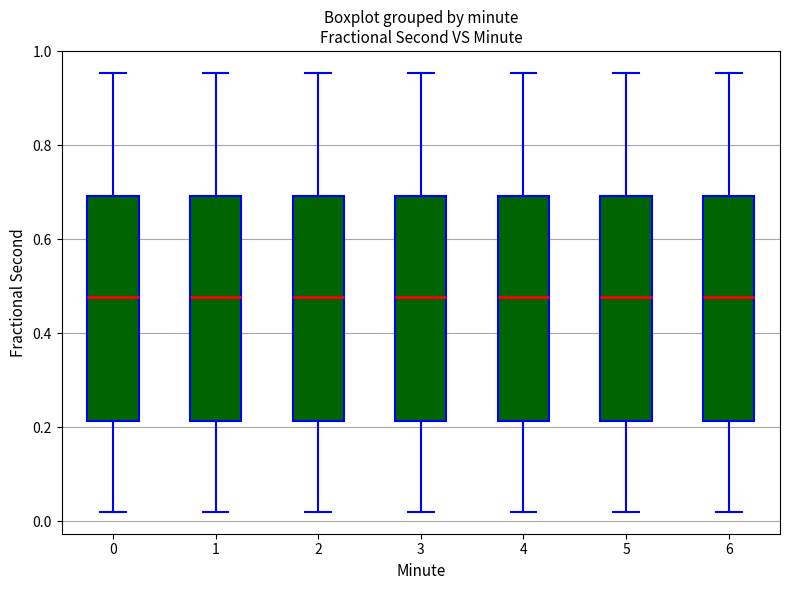

Reading left to right, read every box against the y-axis: the position of its median line, the range the box covers, and the ends of its whiskers. The values are not printed on the chart, so give them approximately, as read against the axis.

0: median 0.48, box 0.22 to 0.70, whiskers 0.02 to 0.96
1: median 0.48, box 0.22 to 0.70, whiskers 0.02 to 0.96
2: median 0.48, box 0.22 to 0.70, whiskers 0.02 to 0.96
3: median 0.48, box 0.22 to 0.70, whiskers 0.02 to 0.96
4: median 0.48, box 0.22 to 0.70, whiskers 0.02 to 0.96
5: median 0.48, box 0.22 to 0.70, whiskers 0.02 to 0.96
6: median 0.48, box 0.22 to 0.70, whiskers 0.02 to 0.96